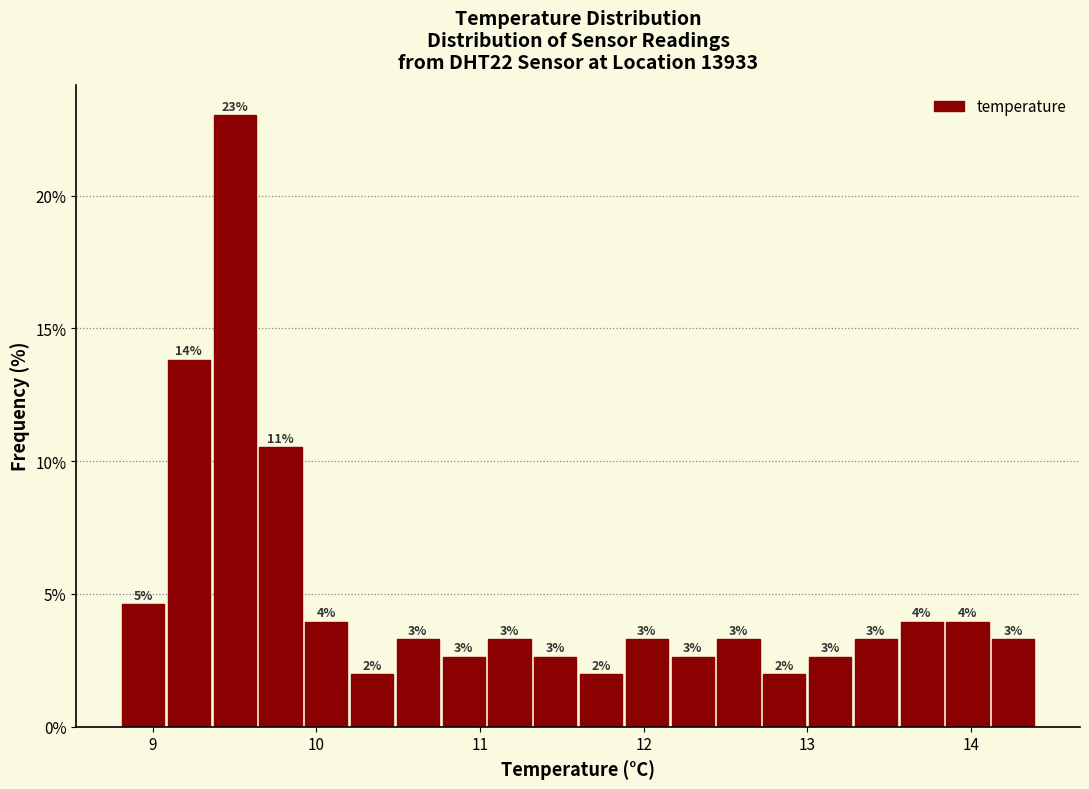

Read against the x-axis, roughly where is the centre of the tallest bar?

9.5